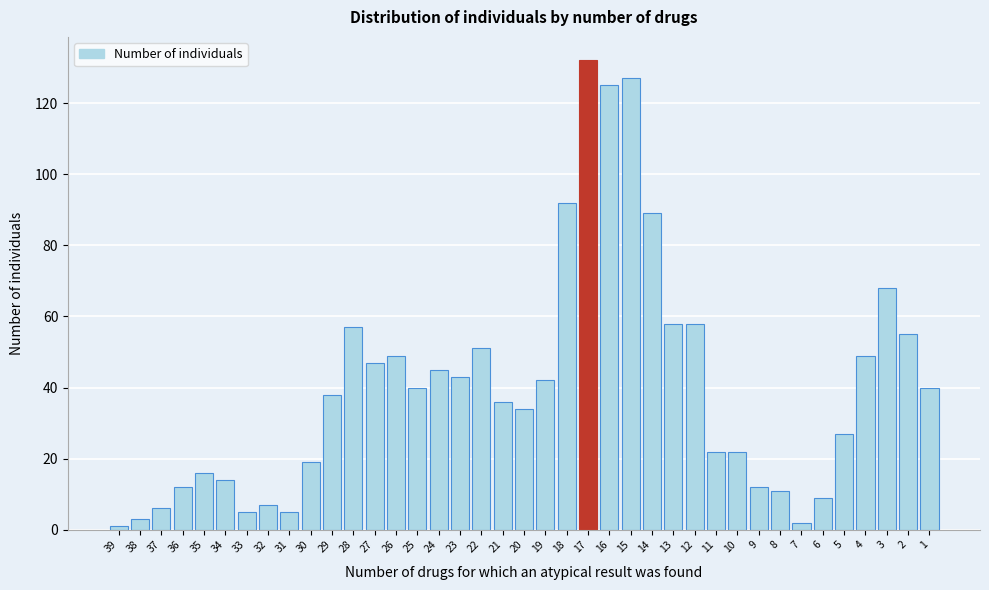

Is it true that the value at 6 is 14?

False